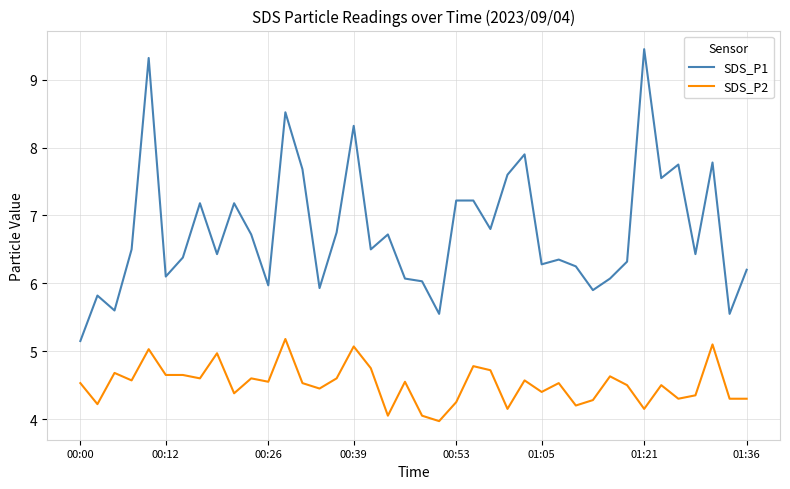

Which series has the largest range (max minus min)?

SDS_P1